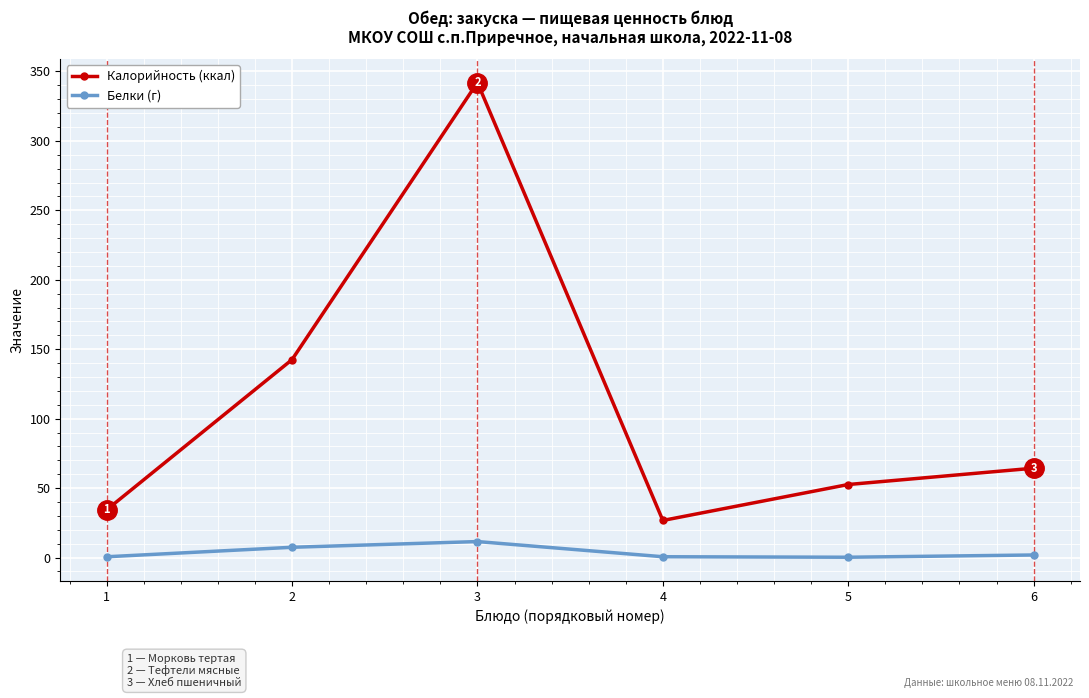

List the labels in order of Калорийность (ккал) value, largest first.

3, 2, 6, 5, 1, 4